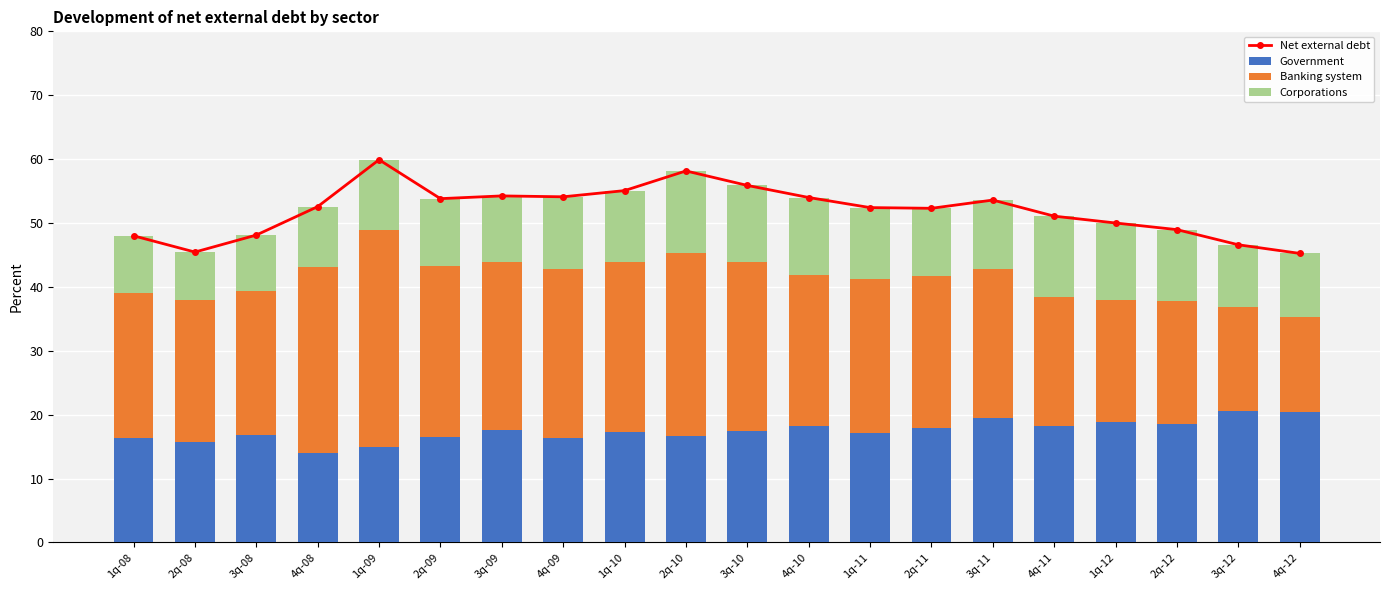

Reading right to left, extract all data points from this chart.

Net external debt: 4q-12=45.2	3q-12=46.6	2q-12=49.0	1q-12=50.0	4q-11=51.1	3q-11=53.6	2q-11=52.3	1q-11=52.4	4q-10=54.0	3q-10=55.9	2q-10=58.1	1q-10=55.1	4q-09=54.1	3q-09=54.2	2q-09=53.8	1q-09=59.9	4q-08=52.6	3q-08=48.1	2q-08=45.5	1q-08=48.0
Government: 4q-12=20.4	3q-12=20.5	2q-12=18.6	1q-12=18.8	4q-11=18.2	3q-11=19.4	2q-11=17.9	1q-11=17.1	4q-10=18.3	3q-10=17.5	2q-10=16.6	1q-10=17.3	4q-09=16.4	3q-09=17.6	2q-09=16.4	1q-09=14.9	4q-08=14.1	3q-08=16.9	2q-08=15.7	1q-08=16.4
Banking system: 4q-12=14.8	3q-12=16.4	2q-12=19.2	1q-12=19.2	4q-11=20.3	3q-11=23.4	2q-11=23.8	1q-11=24.1	4q-10=23.6	3q-10=26.4	2q-10=28.7	1q-10=26.6	4q-09=26.4	3q-09=26.3	2q-09=26.9	1q-09=33.9	4q-08=29.0	3q-08=22.6	2q-08=22.3	1q-08=22.7
Corporations: 4q-12=10.0	3q-12=9.7	2q-12=11.2	1q-12=12.0	4q-11=12.6	3q-11=10.8	2q-11=10.6	1q-11=11.2	4q-10=12.1	3q-10=12.0	2q-10=12.8	1q-10=11.1	4q-09=11.3	3q-09=10.4	2q-09=10.5	1q-09=11.0	4q-08=9.5	3q-08=8.7	2q-08=7.5	1q-08=8.9